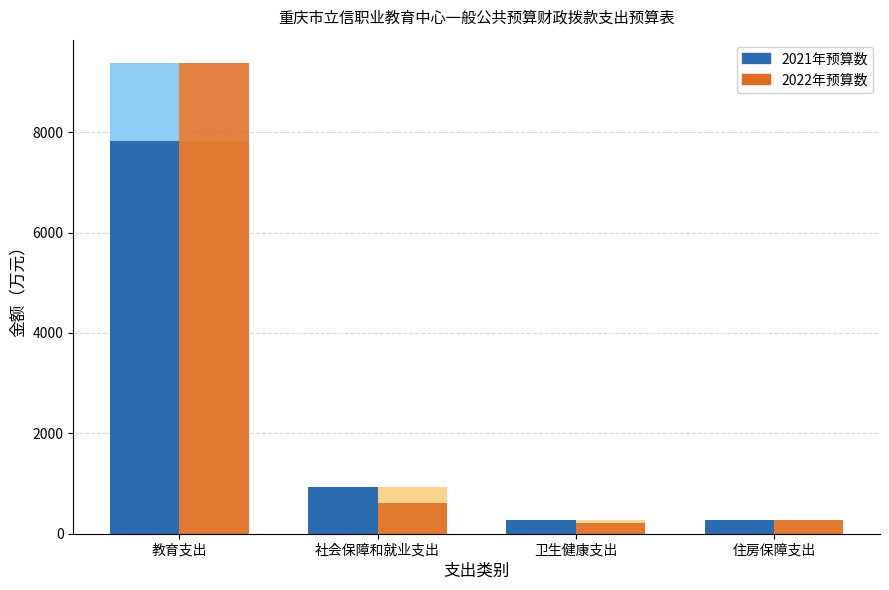

The value of 2021年预算数 at 教育支出 is 12661.6. True or false?

False